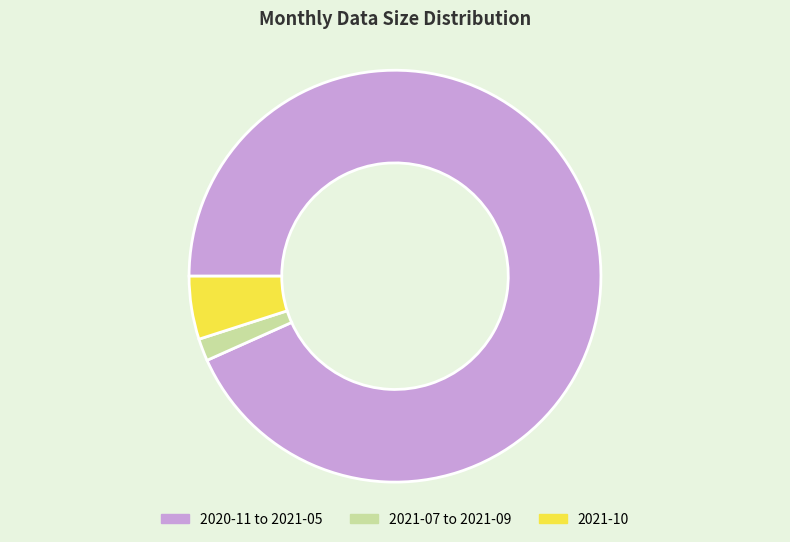

How many segments does this pie chart have?

3